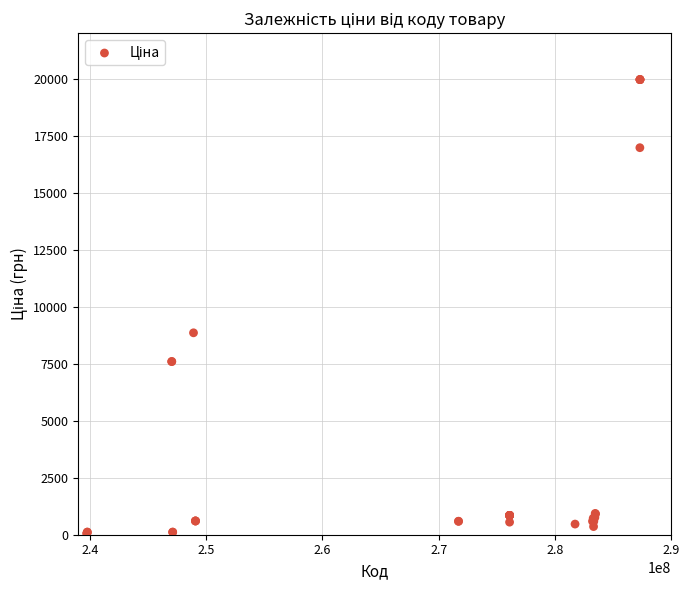

What Y value in the scatter plot is closest to 10010?

8856.7